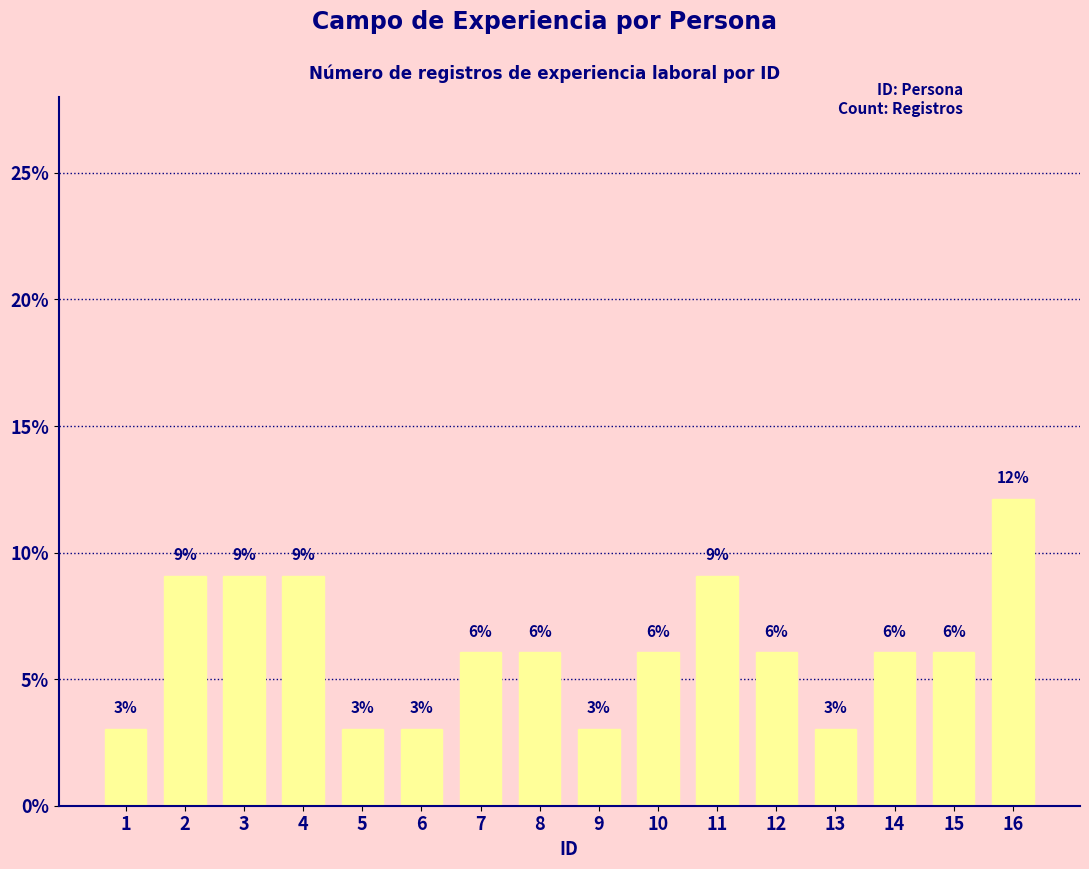

List the labels in order of value, smallest first.

1, 5, 6, 9, 13, 7, 8, 10, 12, 14, 15, 2, 3, 4, 11, 16